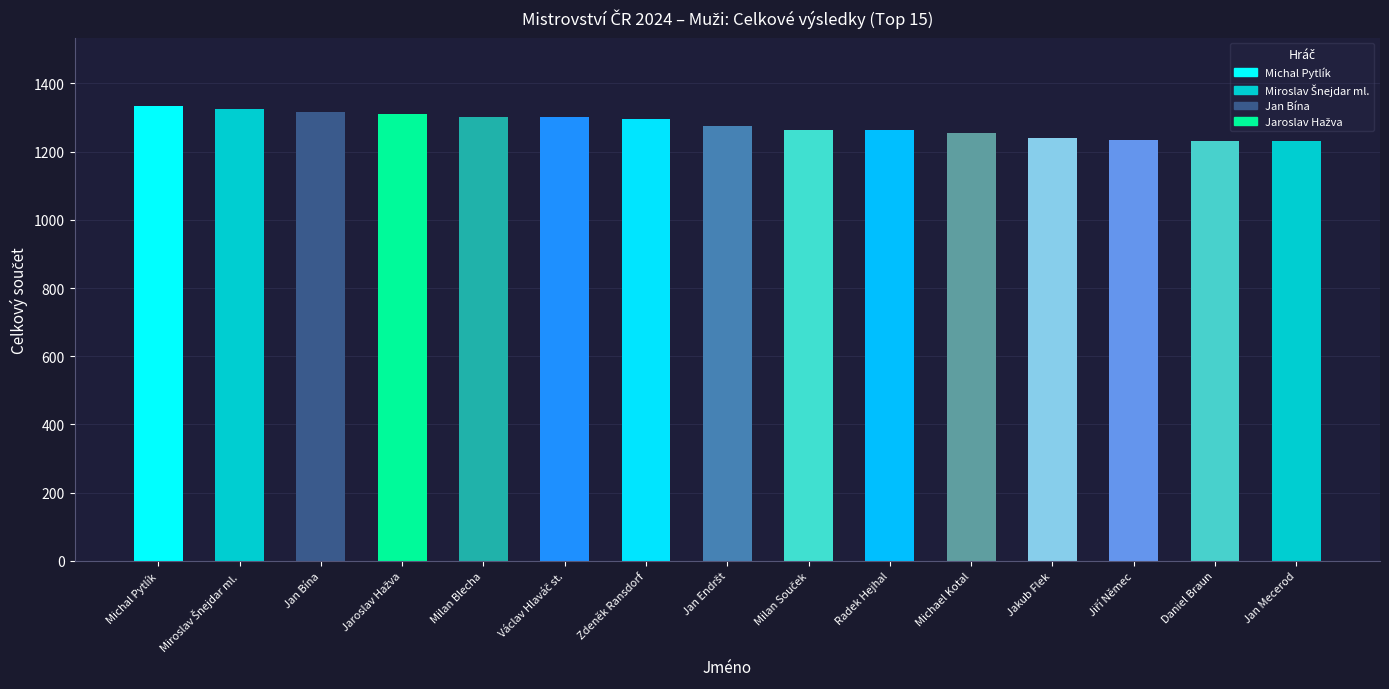

What is the value of the 4th bar from the left?

1311